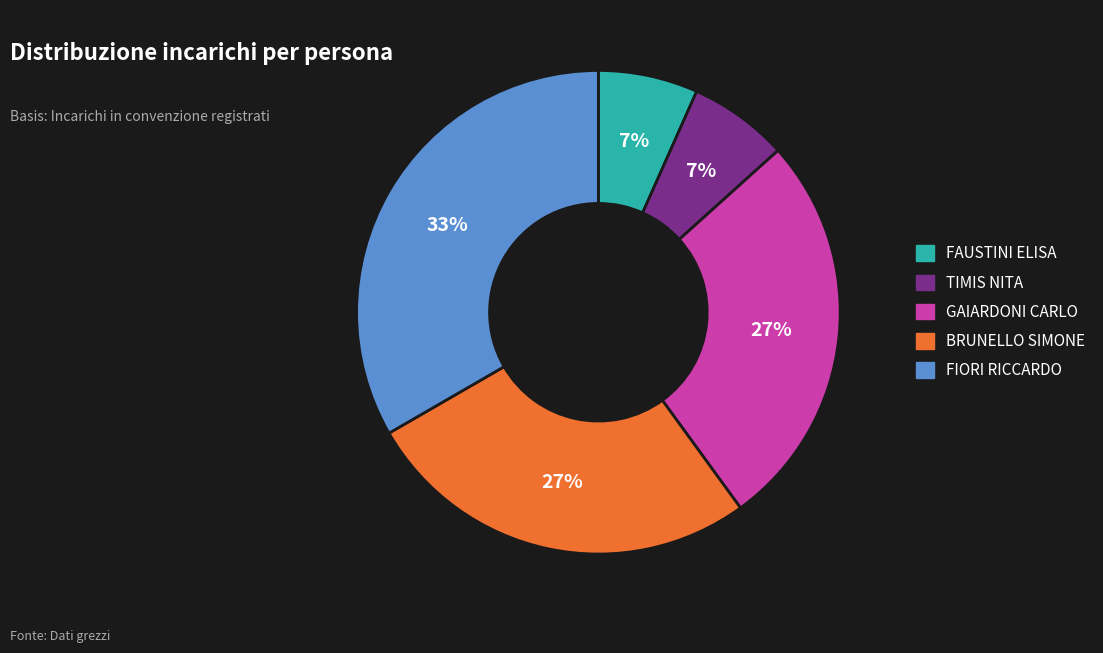

To the nearest percent, what is the combined percentage of FIORI RICCARDO and TIMIS NITA?

40%